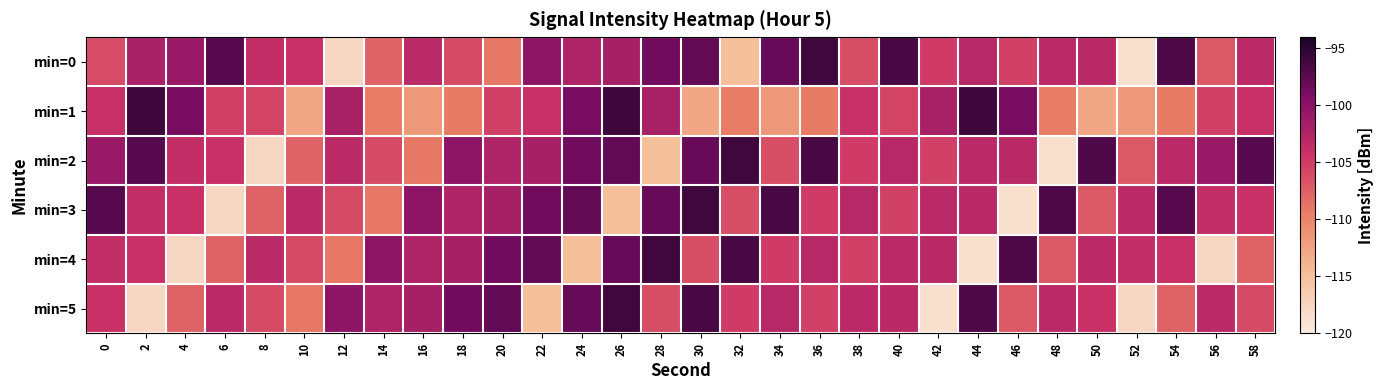

At which category is the sum across all series the highest?

26